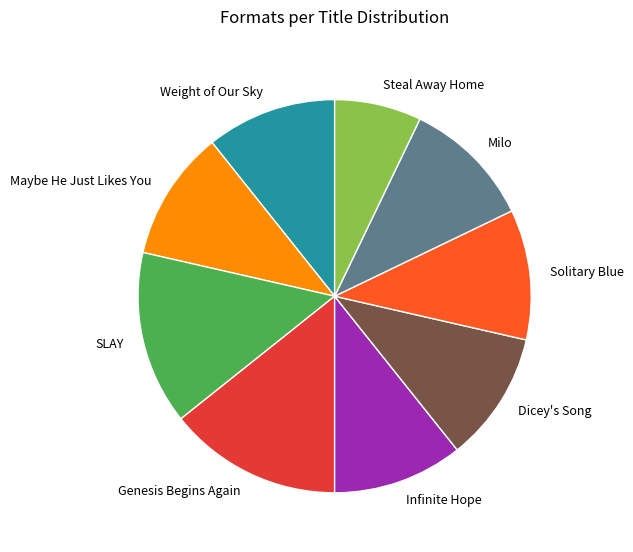

Which slice is the smallest?

Steal Away Home